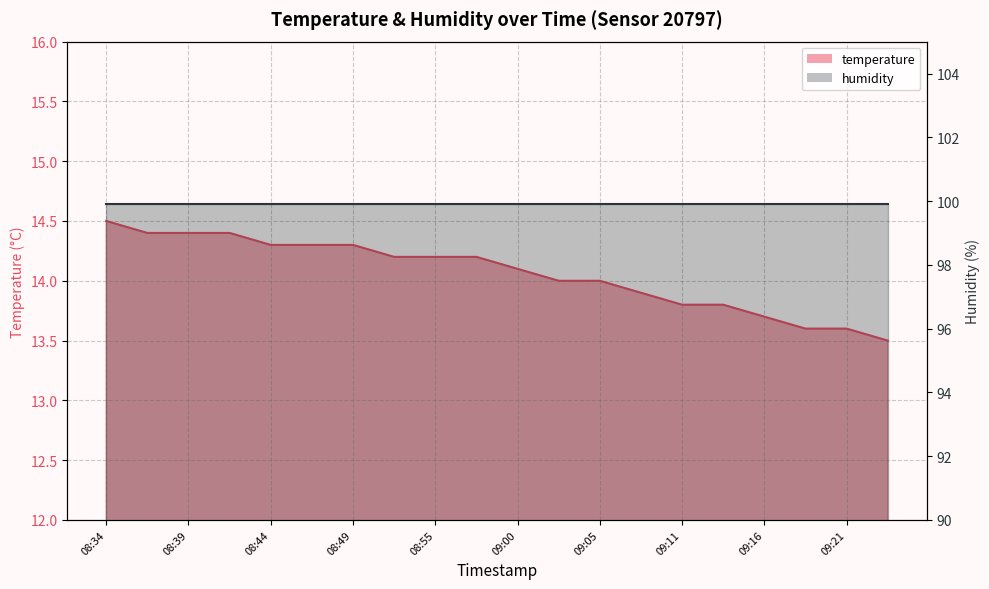

What is the change in value from 08:39 to 09:05?

-0.4